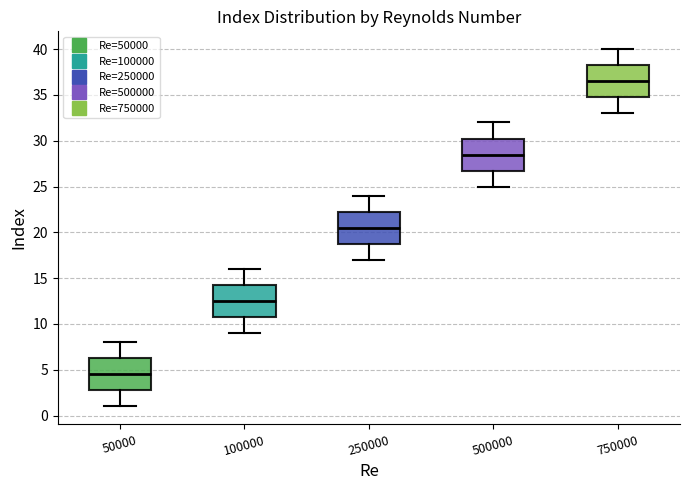

Which box's median line is the lowest?

50000